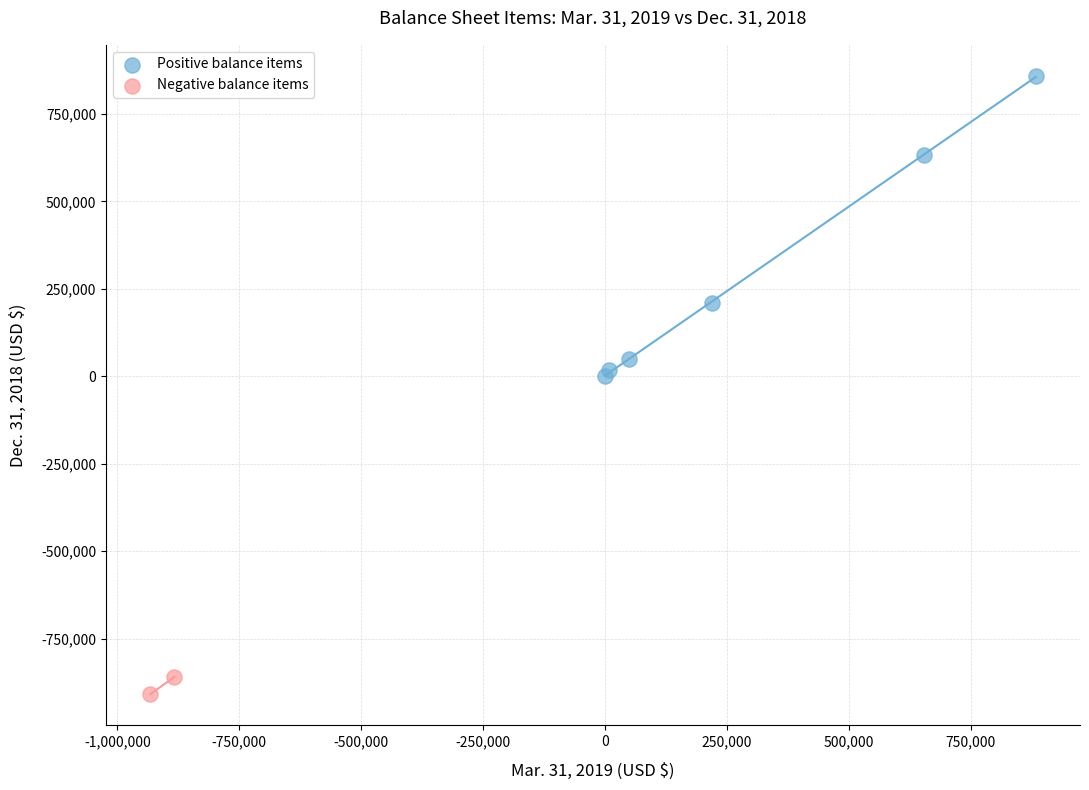

Which series contains the lowest Y value?

Negative balance items